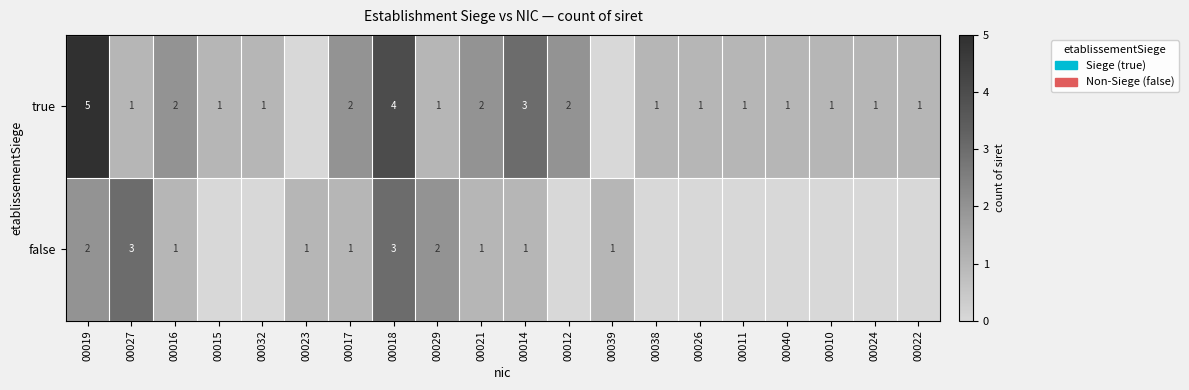

At how many categories does at least one series exceed 4?

1